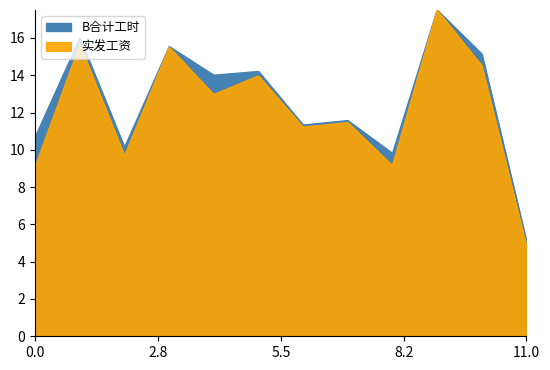

True or false: 实发工资 and B合计工时 cross at least once.

False